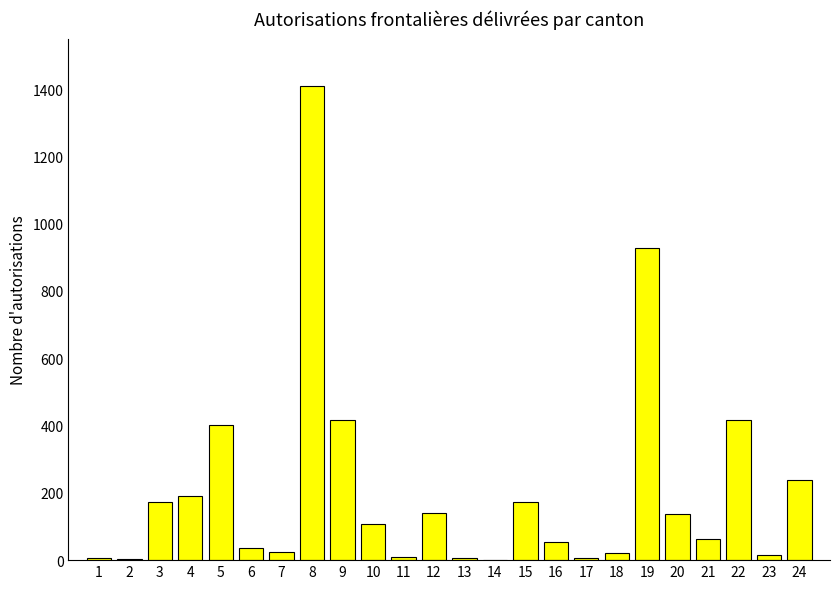

What is the sum of all values?

4979